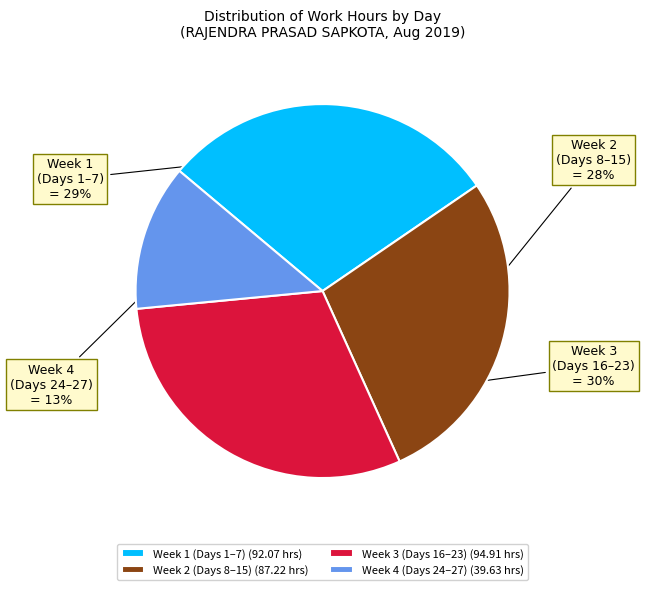

Approximately how many times larger is the value at Week 2 (Days 8–15) compared to Week 4 (Days 24–27)?

2.2